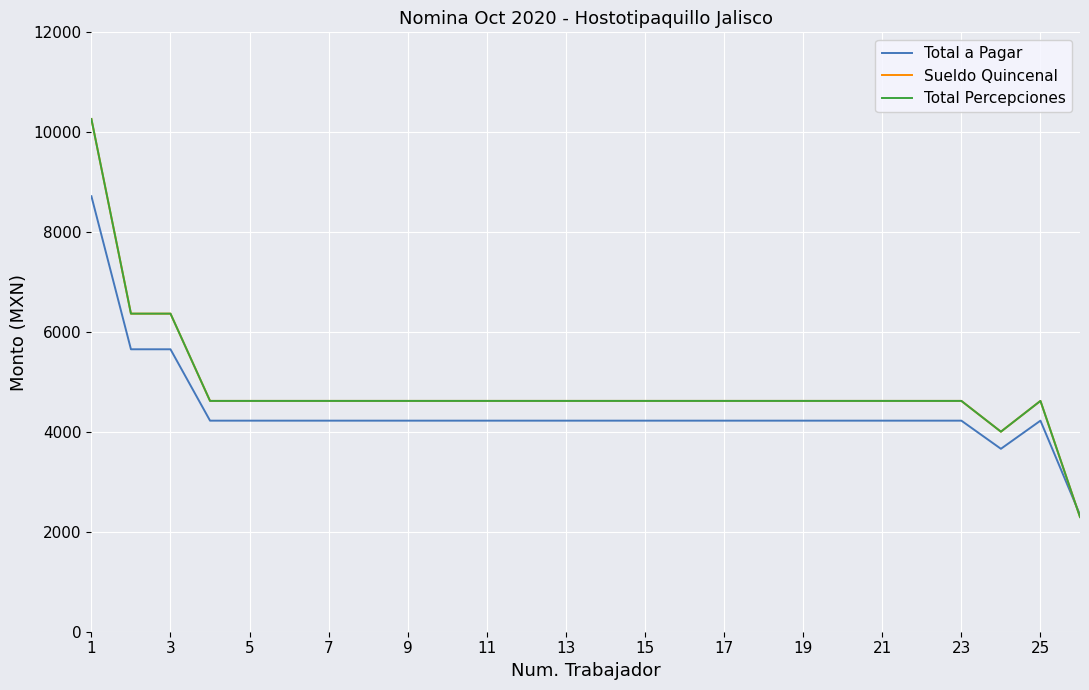

Does the chart have visible grid lines?

Yes